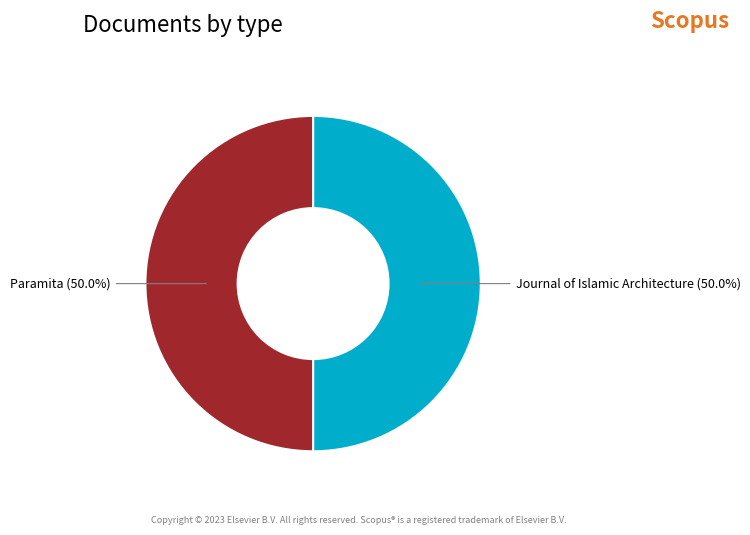

To the nearest percent, what is the average slice percentage?

50%